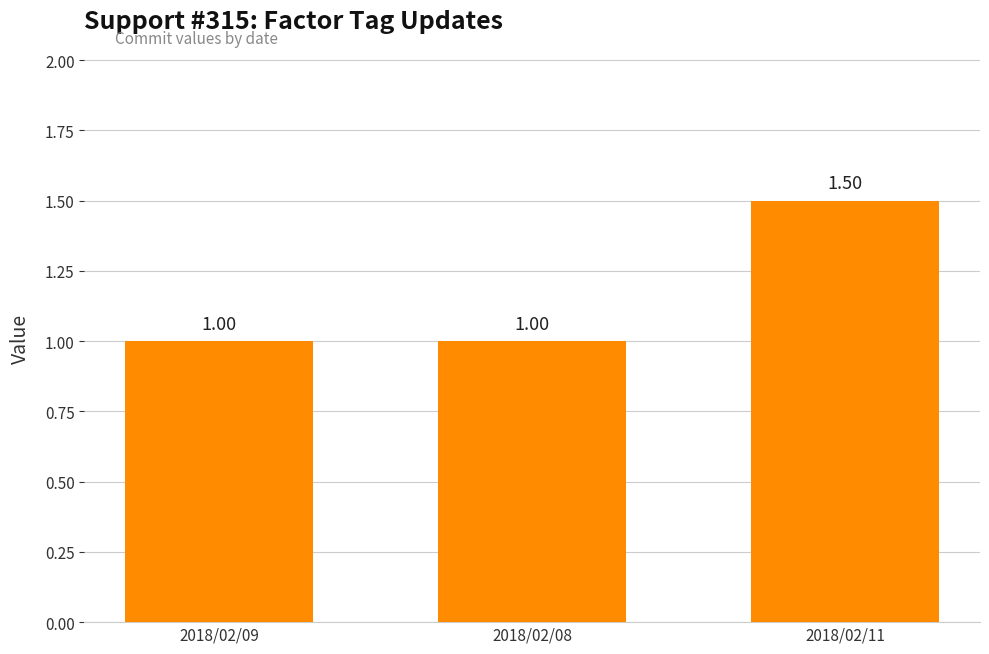

Which category has the highest value across all series?

2018/02/11